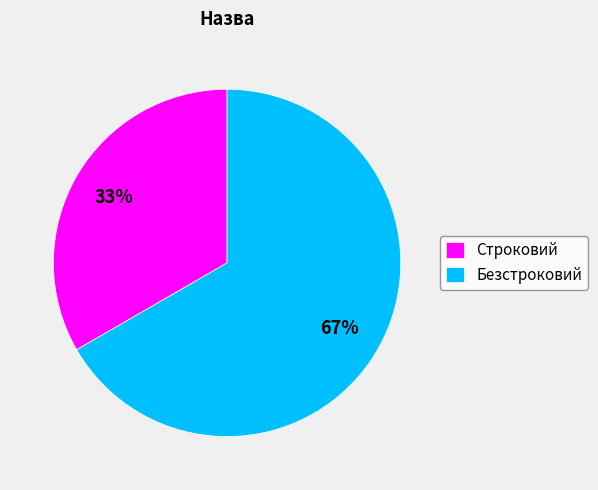

Is there any slice that represents more than half of the pie?

Yes